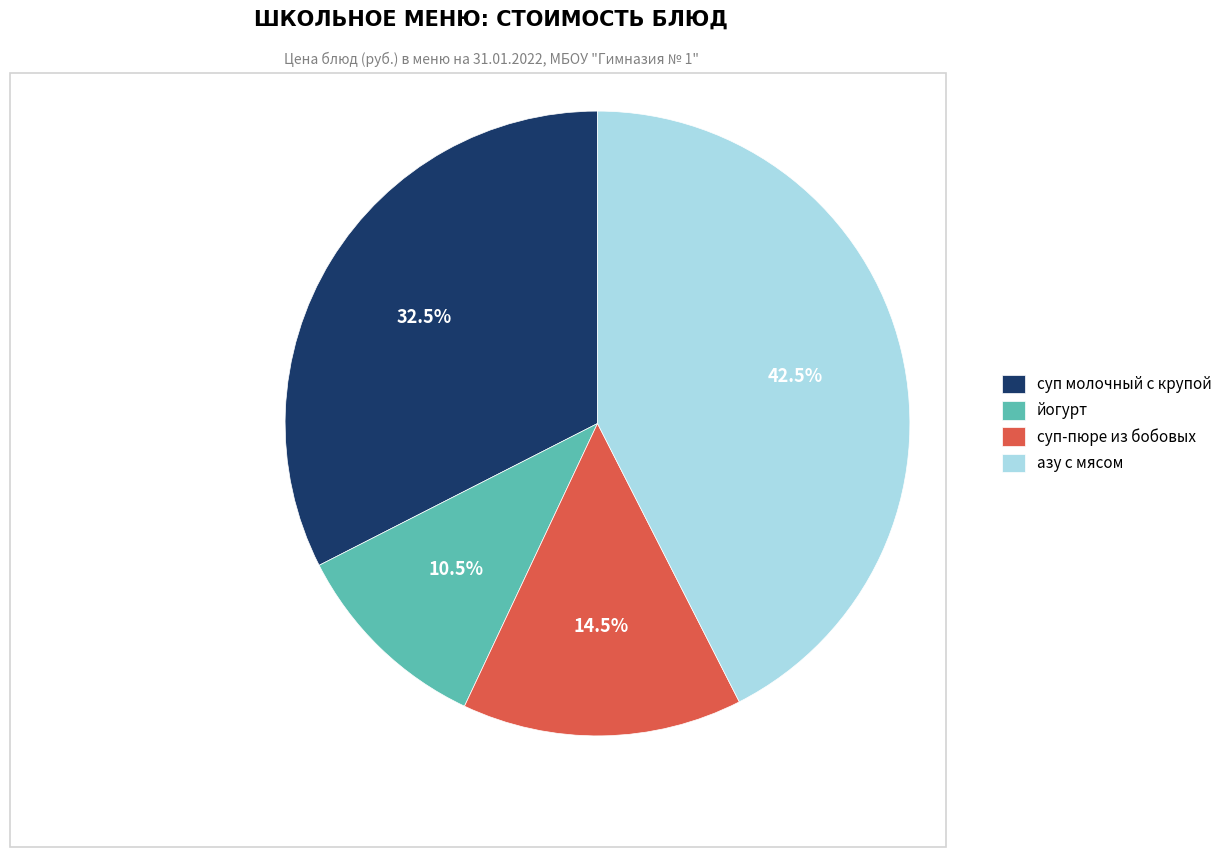

Combined, do суп-пюре из бобовых and йогурт account for over 50%?

No